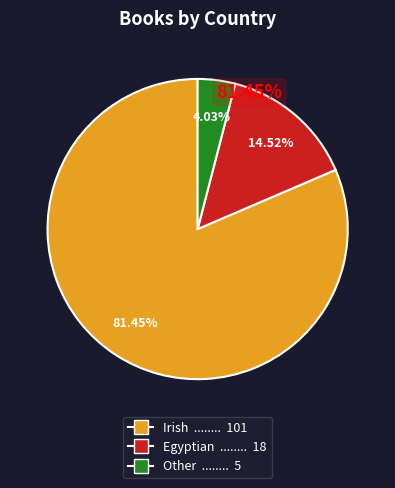

Which category has the biggest portion of the pie?

Irish